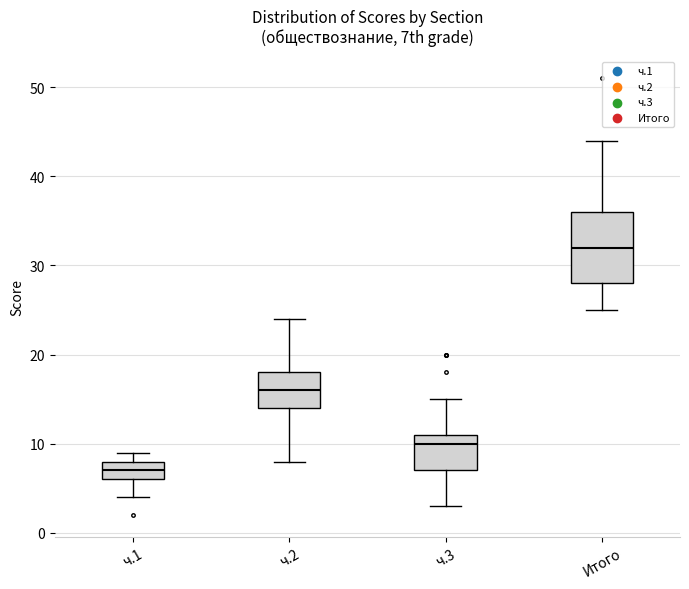

Where does the lower whisker of the box for ч.2 end on the y-axis? The values are not printed on the chart, so give them approximately, as read against the axis.

8